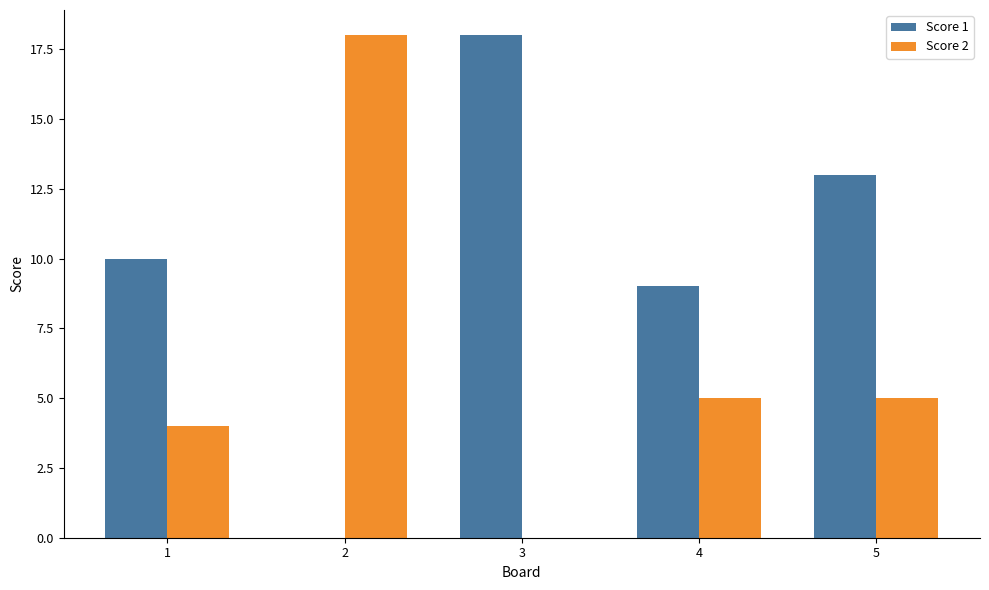

What is the highest value of the Score 2 series?

18